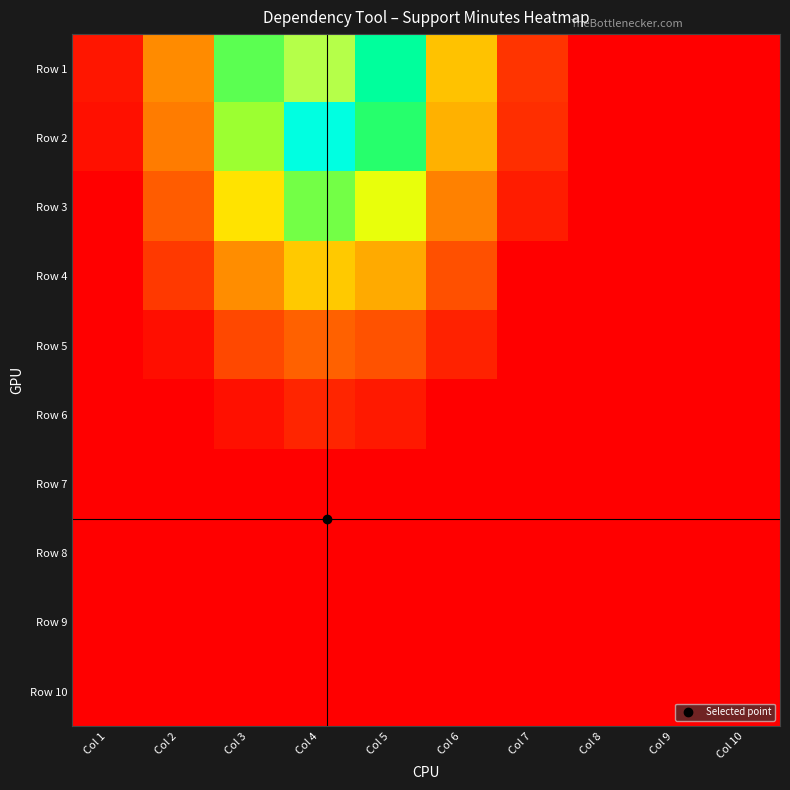

Reading right to left, list all the values displayed in this chart.

Row 1: Col 10=0.0	Col 9=0.0	Col 8=0.0	Col 7=2.3	Col 6=6.8	Col 5=11.2	Col 4=14.3	Col 3=9.9	Col 2=5.4	Col 1=1.0
Row 2: Col 10=0.0	Col 9=0.0	Col 8=0.0	Col 7=2.1	Col 6=6.4	Col 5=10.4	Col 4=12.3	Col 3=9.2	Col 2=5.1	Col 1=0.7
Row 3: Col 10=0.0	Col 9=0.0	Col 8=0.0	Col 7=1.3	Col 6=5.2	Col 5=8.5	Col 4=9.6	Col 3=7.6	Col 2=4.1	Col 1=0.0
Row 4: Col 10=0.0	Col 9=0.0	Col 8=0.0	Col 7=0.0	Col 6=3.5	Col 5=6.2	Col 4=7.0	Col 3=5.5	Col 2=2.5	Col 1=0.0
Row 5: Col 10=0.0	Col 9=0.0	Col 8=0.0	Col 7=0.0	Col 6=1.5	Col 5=3.7	Col 4=4.3	Col 3=3.2	Col 2=0.7	Col 1=0.0
Row 6: Col 10=0.0	Col 9=0.0	Col 8=0.0	Col 7=0.0	Col 6=0.0	Col 5=1.1	Col 4=1.7	Col 3=0.7	Col 2=0.0	Col 1=0.0
Row 7: Col 10=0.0	Col 9=0.0	Col 8=0.0	Col 7=0.0	Col 6=0.0	Col 5=0.0	Col 4=0.0	Col 3=0.0	Col 2=0.0	Col 1=0.0
Row 8: Col 10=0.0	Col 9=0.0	Col 8=0.0	Col 7=0.0	Col 6=0.0	Col 5=0.0	Col 4=0.0	Col 3=0.0	Col 2=0.0	Col 1=0.0
Row 9: Col 10=0.0	Col 9=0.0	Col 8=0.0	Col 7=0.0	Col 6=0.0	Col 5=0.0	Col 4=0.0	Col 3=0.0	Col 2=0.0	Col 1=0.0
Row 10: Col 10=0.0	Col 9=0.0	Col 8=0.0	Col 7=0.0	Col 6=0.0	Col 5=0.0	Col 4=0.0	Col 3=0.0	Col 2=0.0	Col 1=0.0